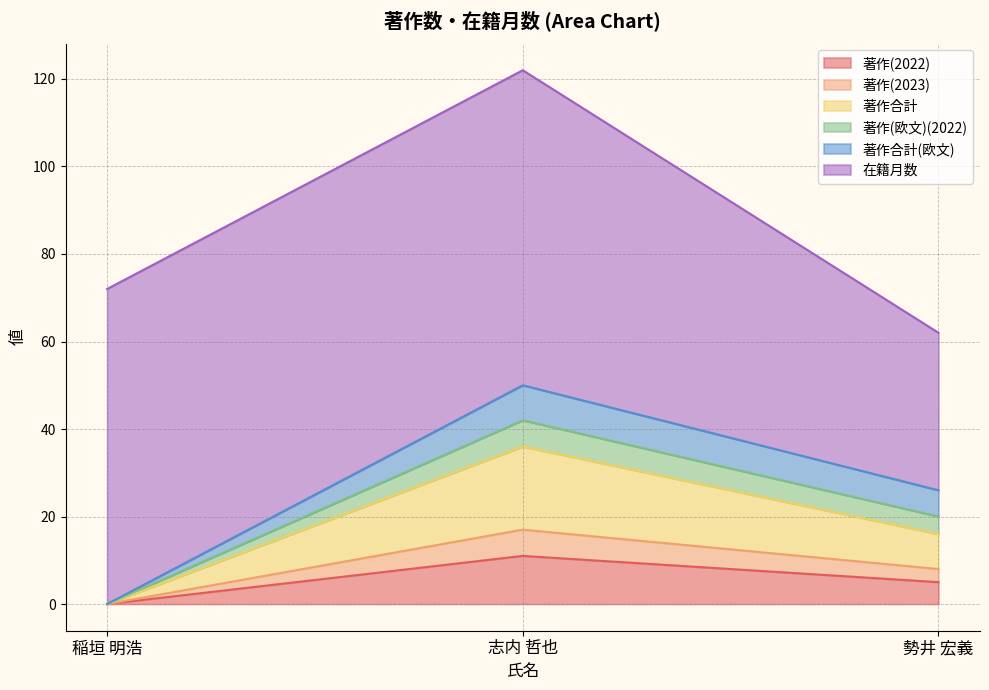

At which category is the sum across all series the highest?

志内 哲也